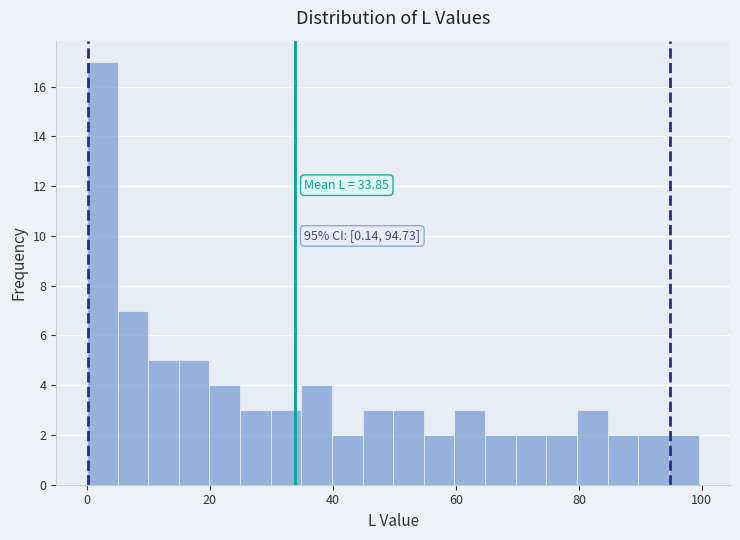

Read against the x-axis, roughly where is the centre of the tallest bar?

2